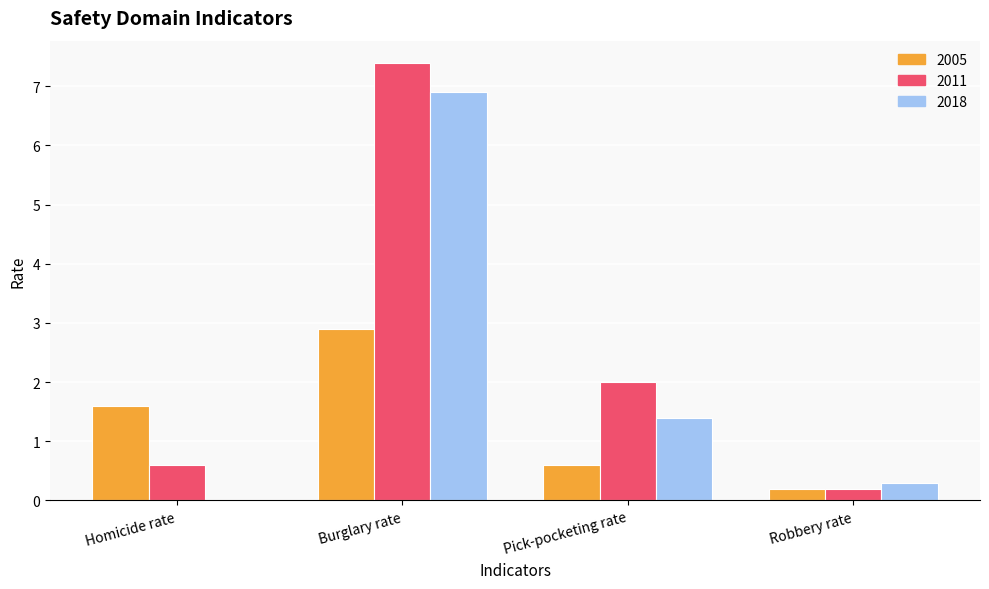

At which label is 2005 closest to 1?

Pick-pocketing rate